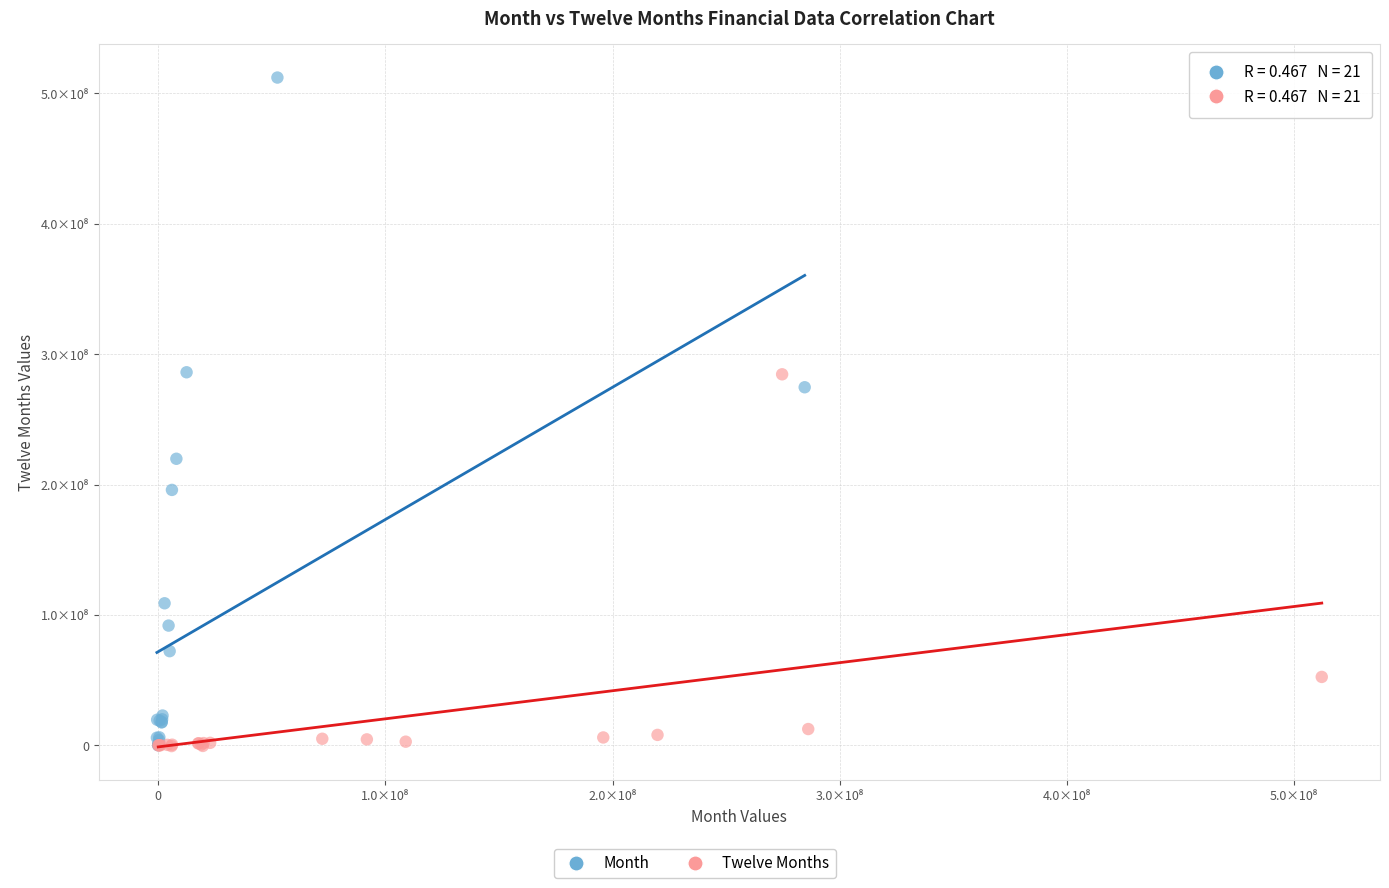

Which series has the largest Y range (max minus min)?

Month